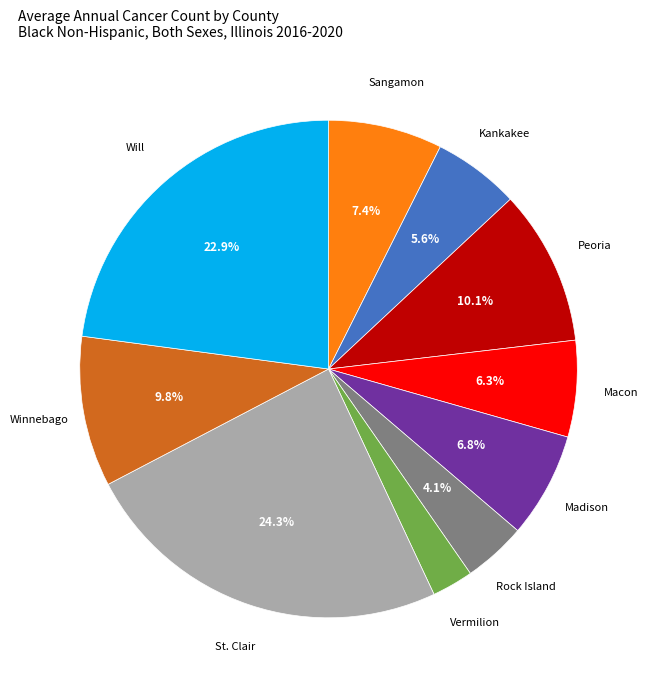

Combined, do Vermilion and Madison account for over 50%?

No